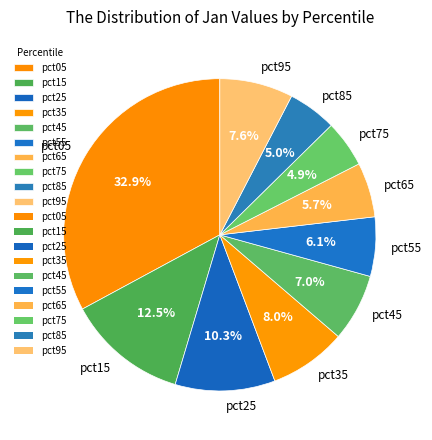

To the nearest percent, what is the difference between the pct15 and pct55 slice percentages?

6%